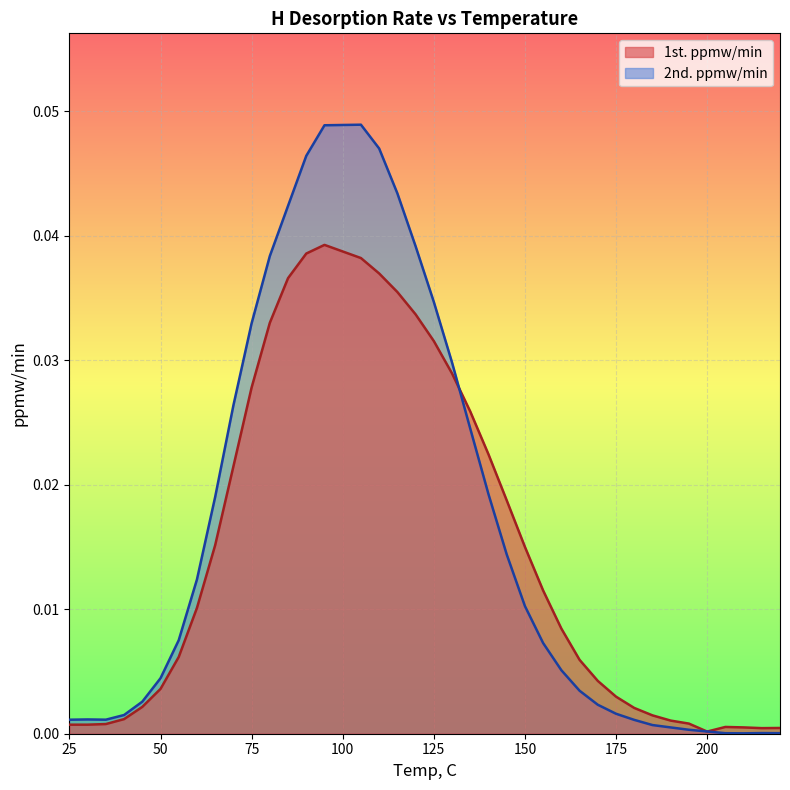

Reading left to right, transcribe all the data shown in this chart.

1st. ppmw/min: 0.0	0.0	0.0	0.0	0.0	0.0	0.0	0.0	0.0	0.0	0.0	0.0	0.0	0.0	0.0	0.0	0.0	0.0	0.0	0.0	0.0	0.0	0.0	0.0	0.0	0.0	0.0	0.0	0.0	0.0	0.0	0.0	0.0	0.0	0.0	0.0	0.0	0.0	0.0	0.0
2nd. ppmw/min: 0.0	0.0	0.0	0.0	0.0	0.0	0.0	0.0	0.0	0.0	0.0	0.0	0.0	0.0	0.0	0.0	0.0	0.0	0.0	0.0	0.0	0.0	0.0	0.0	0.0	0.0	0.0	0.0	0.0	0.0	0.0	0.0	0.0	0.0	0.0	0.0	0.0	0.0	0.0	0.0